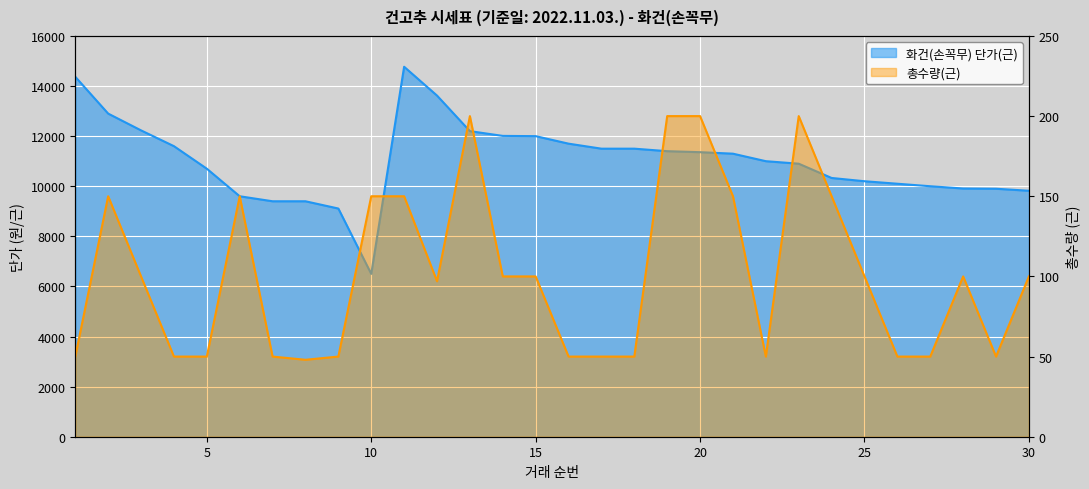

What value does the 화건(손꼭무) 단가(근) series have at 2?

12900